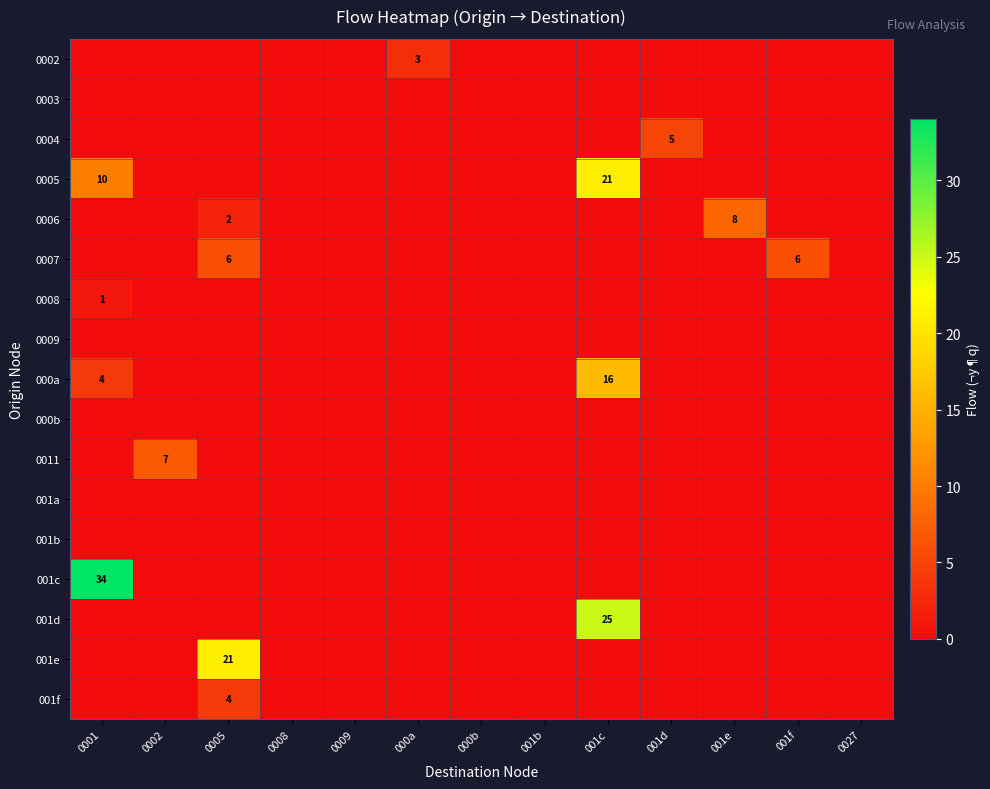

How many values in 001f are above zero?

1